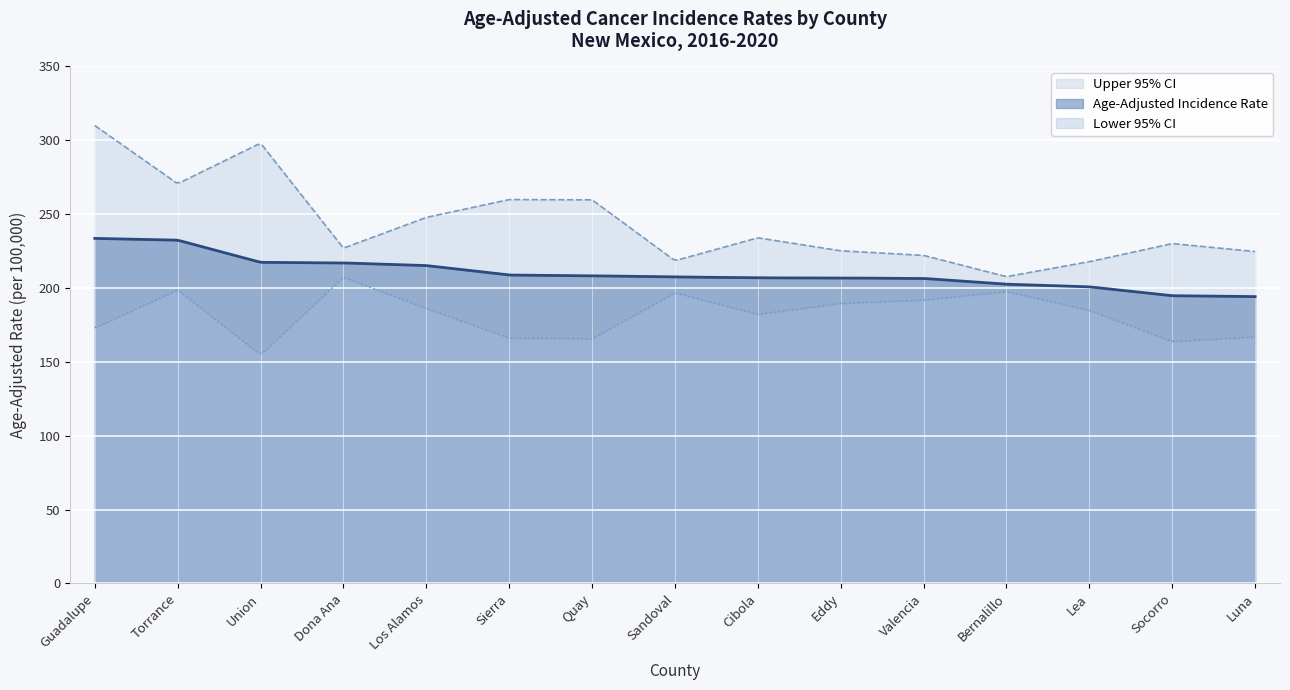

What position from the right is Valencia?

5